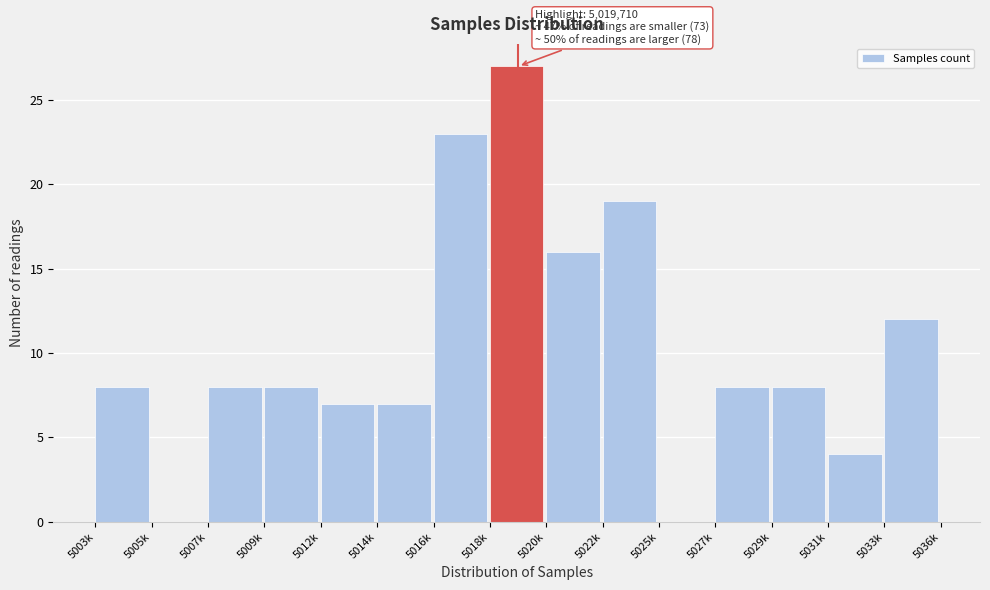

Reading left to right, what are all the values shown in this chart?

5003k=8	5005k=0	5007k=8	5009k=8	5012k=7	5014k=7	5016k=23	5018k=27	5020k=16	5022k=19	5025k=0	5027k=8	5029k=8	5031k=4	5033k=12